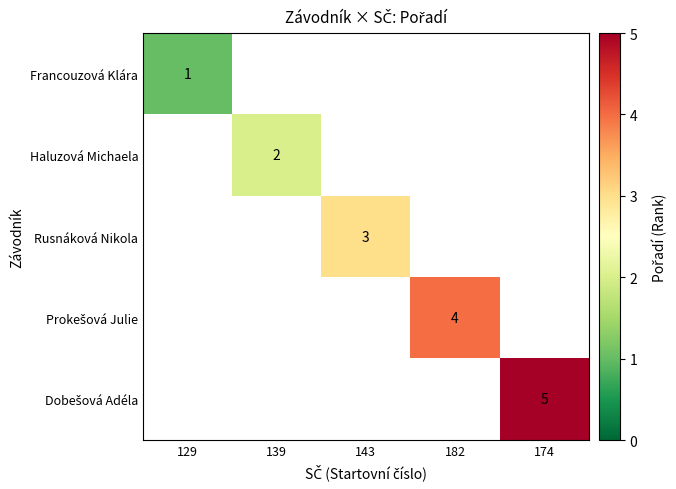

True or false: Haluzová Michaela has a value of 2 at 139.

True